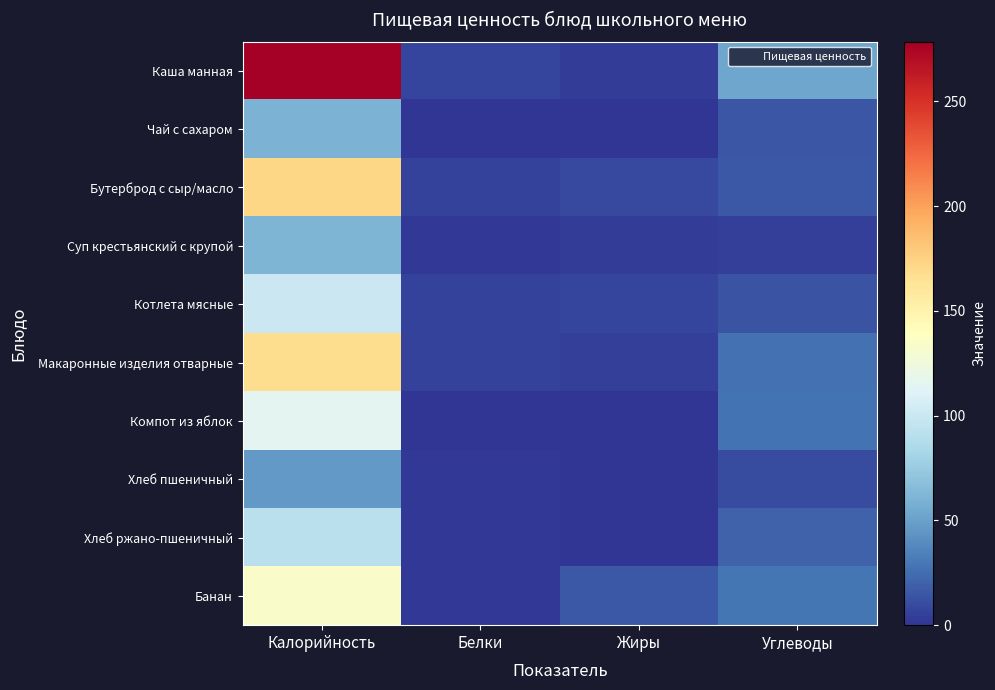

At Углеводы, list the series in order from smallest to largest.

Суп крестьянский с крупой, Хлеб пшеничный, Котлета мясные, Чай с сахаром, Бутерброд с сыр/масло, Хлеб ржано-пшеничный, Макаронные изделия отварные, Компот из яблок, Банан, Каша манная